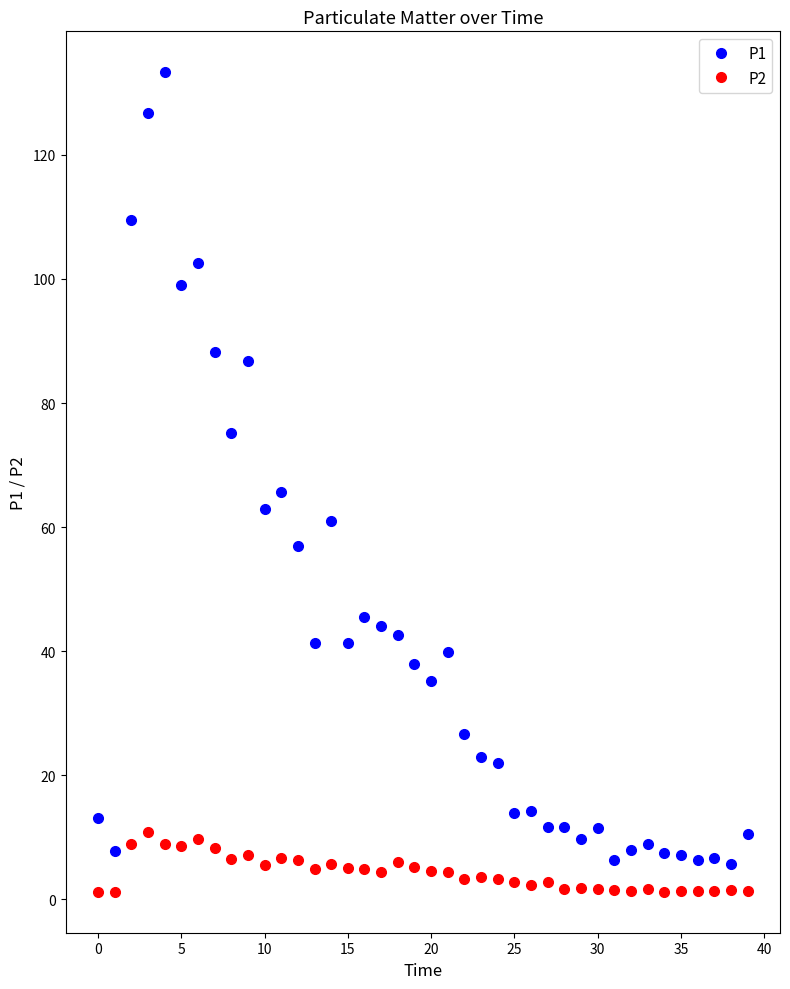

What is the value of the P1 point at the 21st from the left?

35.2